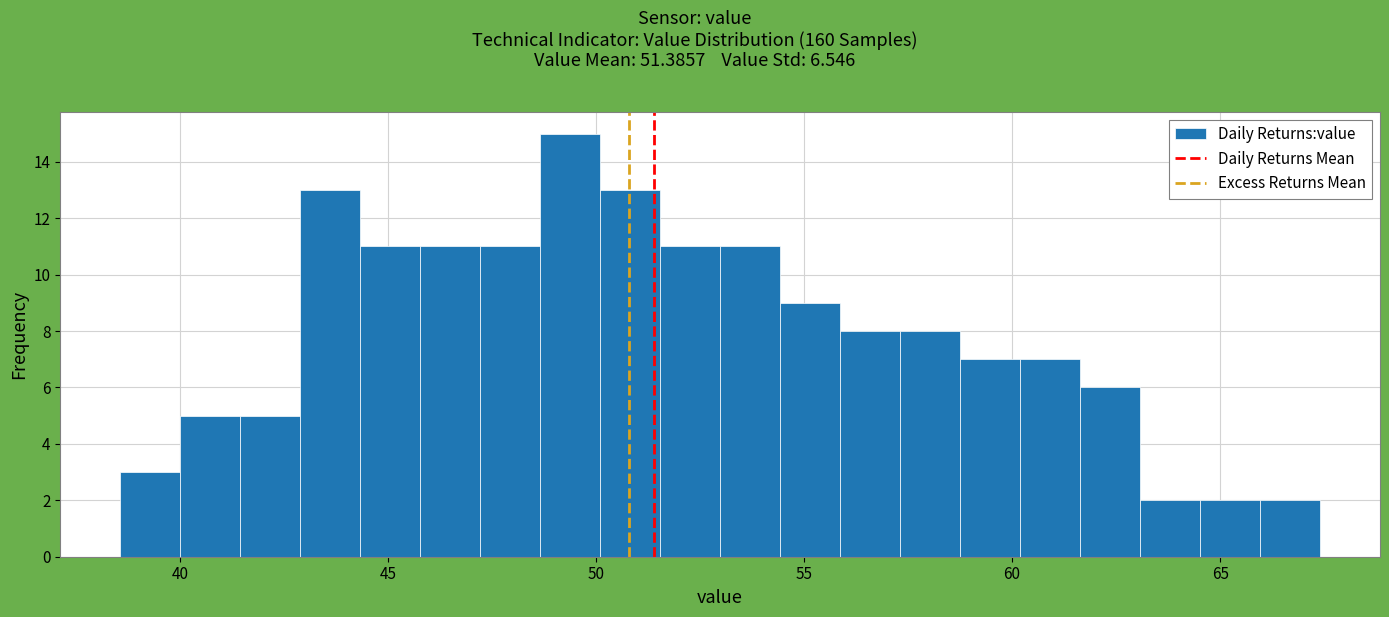

Read against the x-axis, roughly where is the centre of the tallest bar?

49.5